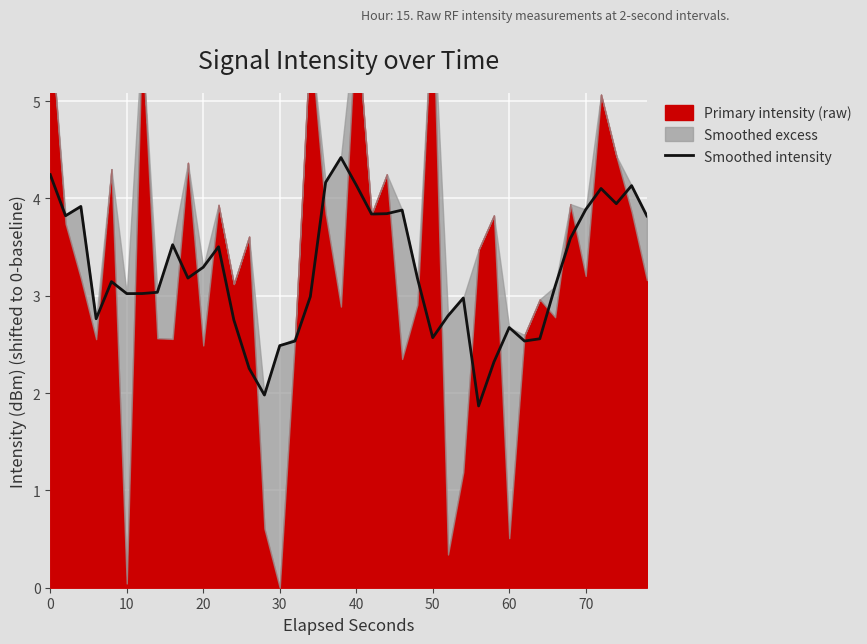

What is the maximum value for Smoothed intensity?

4.4